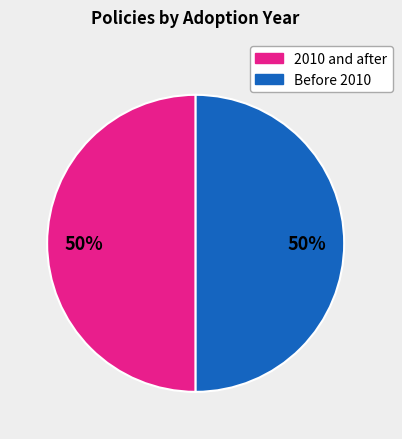

To the nearest percent, what is the average slice percentage?

50%